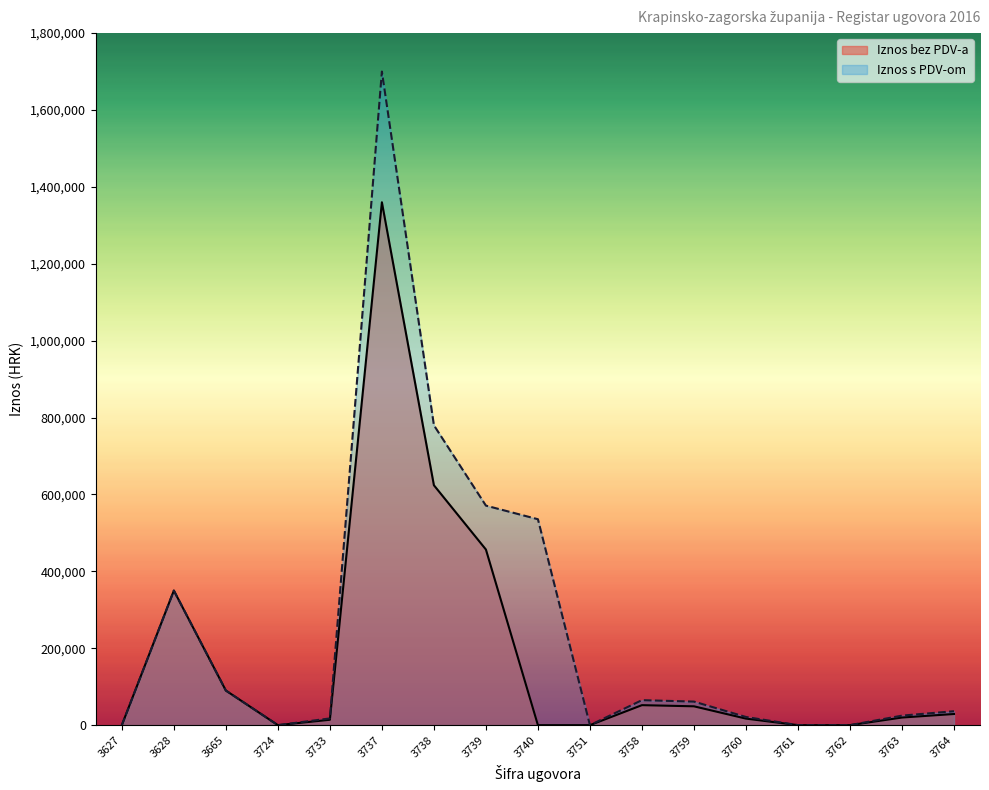

Which series has the largest total across all categories?

Iznos s PDV-om